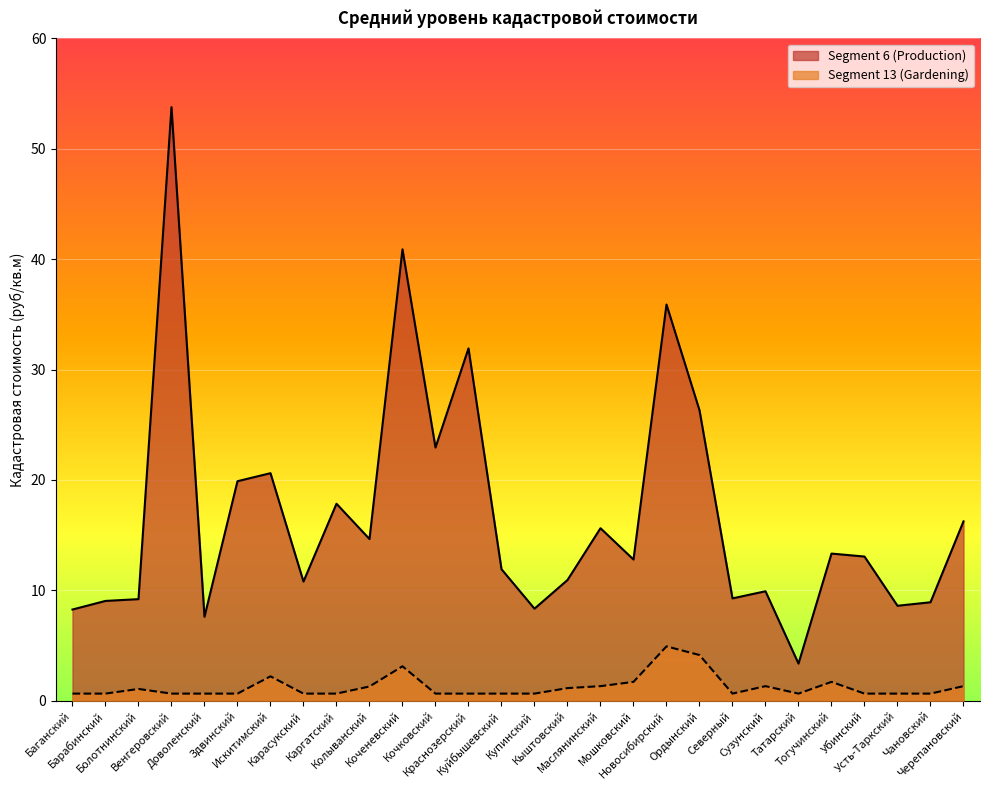

What is the sum of all Segment 13 (Gardening) values?

35.7